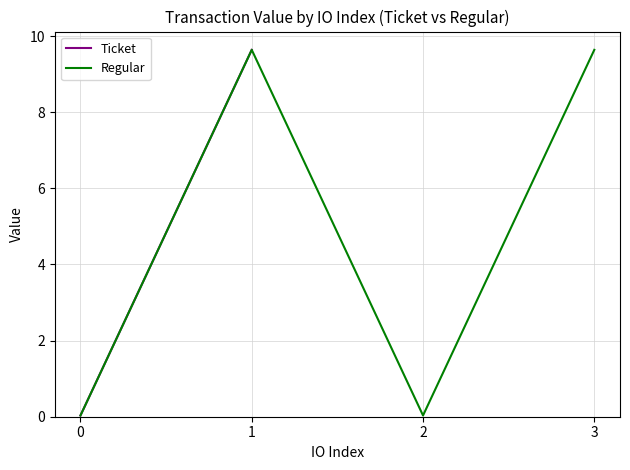

What is the average value?

4.8